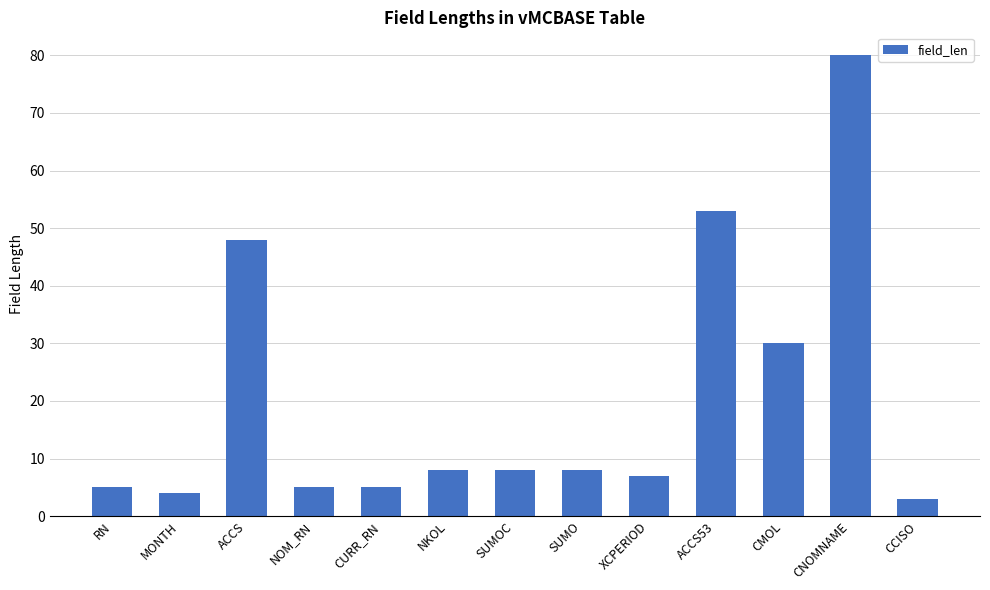

What is the difference between the values at NKOL and CNOMNAME?

72